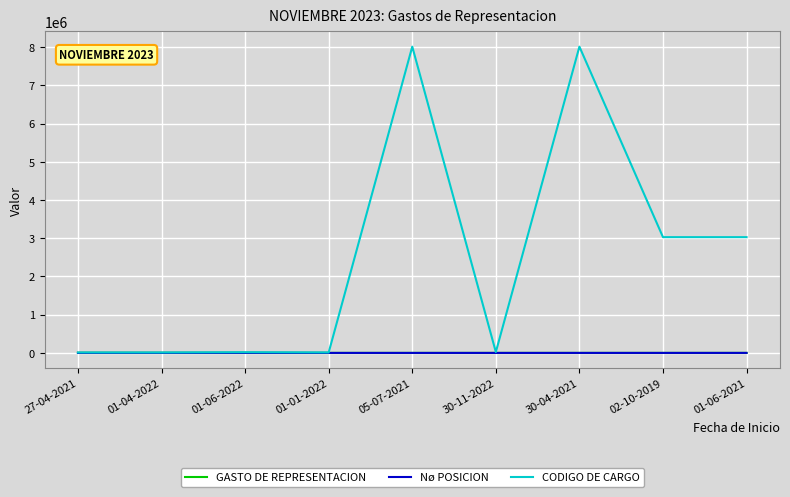

Count the GASTO DE REPRESENTACION values in the range 500 to 2000.

7